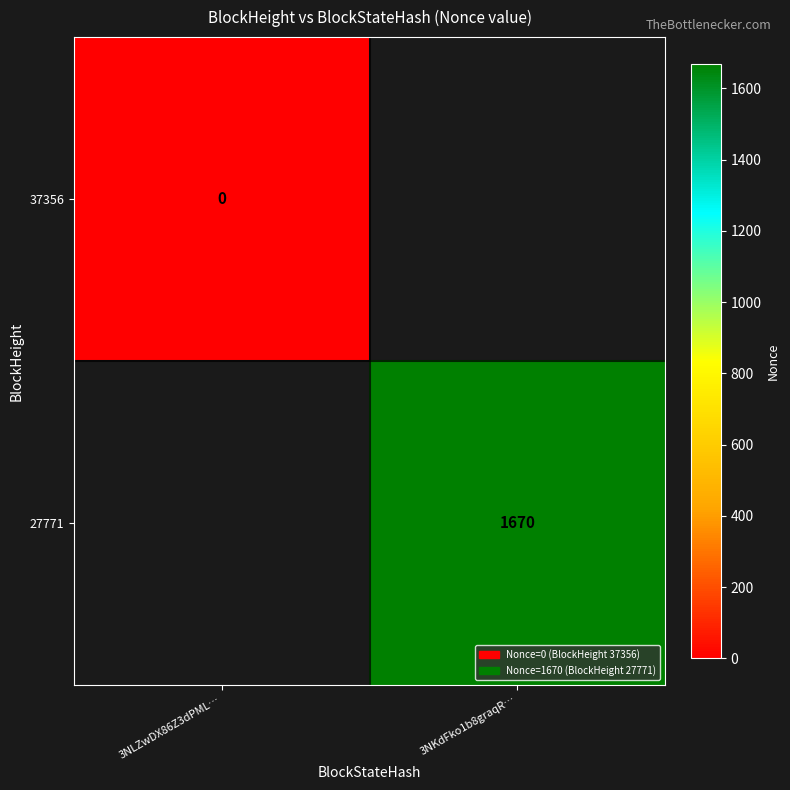

The value of 27771 at 3NKdFko1b8graqR… is 855. True or false?

False